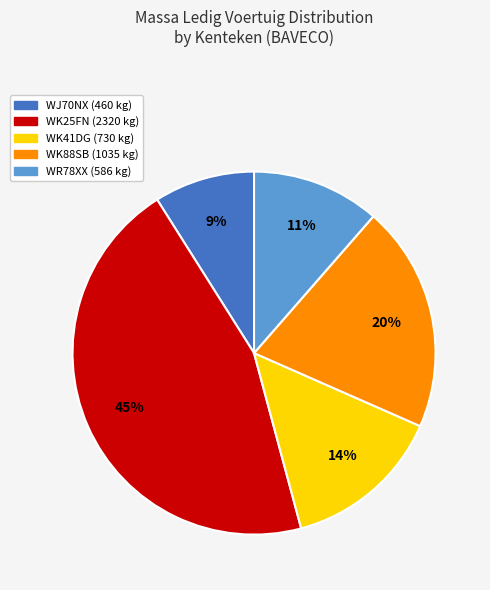

Which slice is the largest?

WK25FN